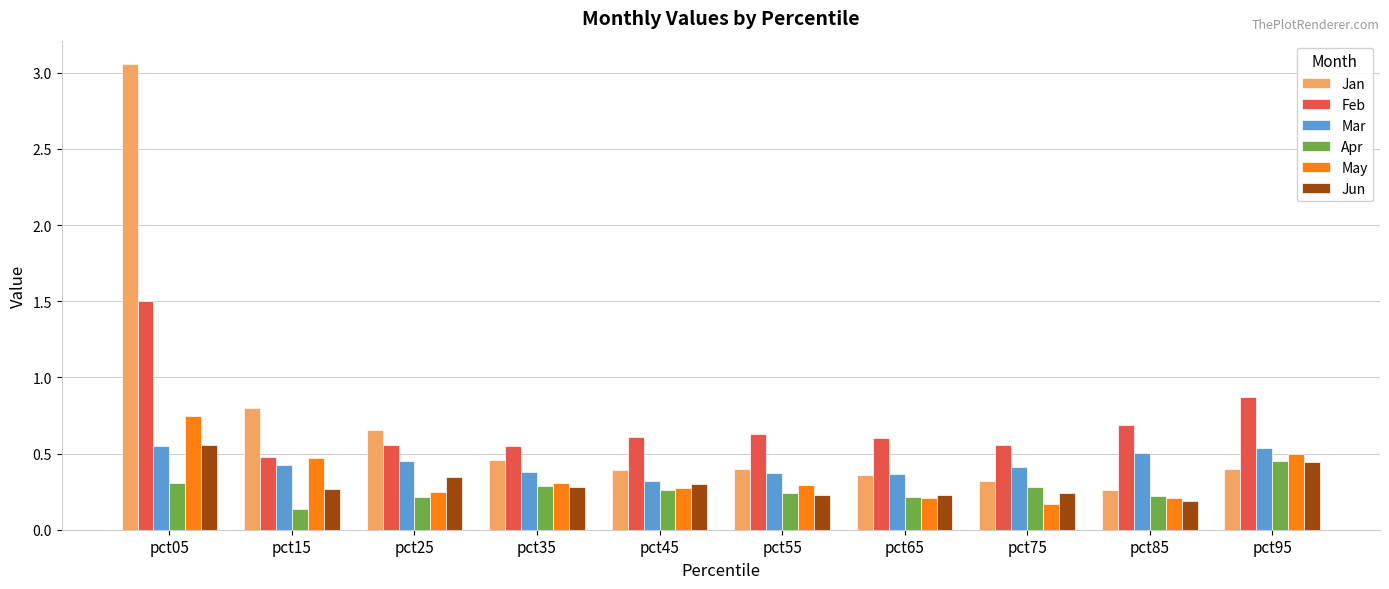

What is the highest value of the Feb series?

1.5